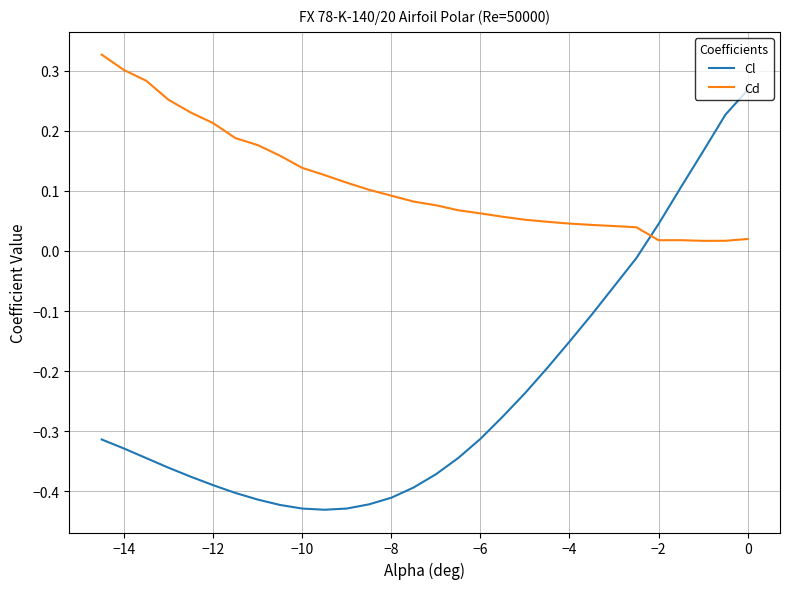

List the series in order of their overall mean, highest first.

Cd, Cl